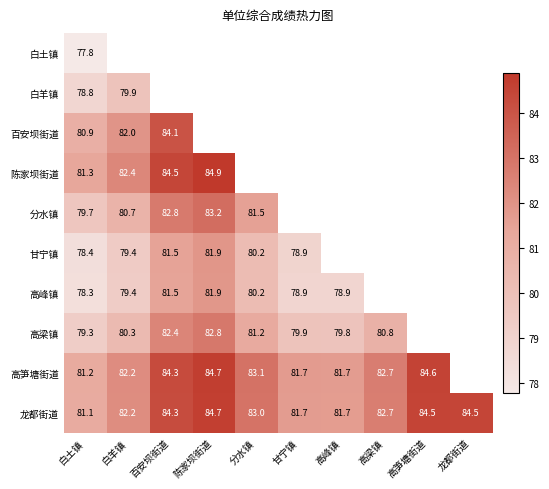

Rank the categories by 高梁镇 value from lowest to highest.

白土镇, 高峰镇, 甘宁镇, 白羊镇, 高梁镇, 分水镇, 百安坝街道, 陈家坝街道, 高笋塘街道, 龙都街道